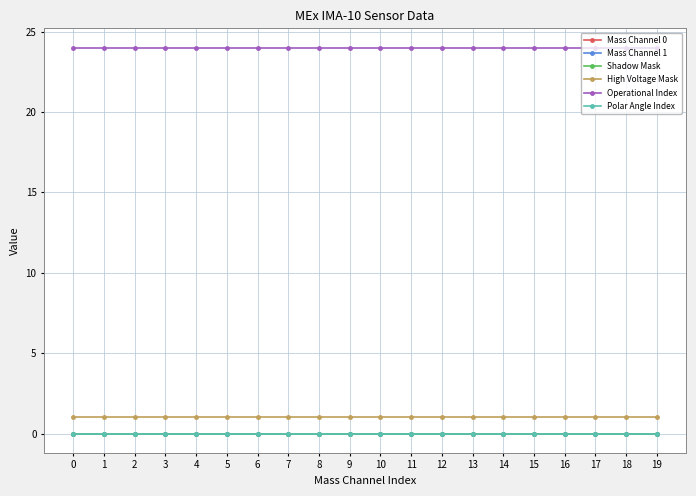

Reading left to right, transcribe all the data shown in this chart.

Mass Channel 0: 0	0	0	0	0	0	0	0	0	0	0	0	0	0	0	0	0	0	0	0
Mass Channel 1: 0	0	0	0	0	0	0	0	0	0	0	0	0	0	0	0	0	0	0	0
Shadow Mask: 0	0	0	0	0	0	0	0	0	0	0	0	0	0	0	0	0	0	0	0
High Voltage Mask: 1	1	1	1	1	1	1	1	1	1	1	1	1	1	1	1	1	1	1	1
Operational Index: 24	24	24	24	24	24	24	24	24	24	24	24	24	24	24	24	24	24	24	24
Polar Angle Index: 0	0	0	0	0	0	0	0	0	0	0	0	0	0	0	0	0	0	0	0